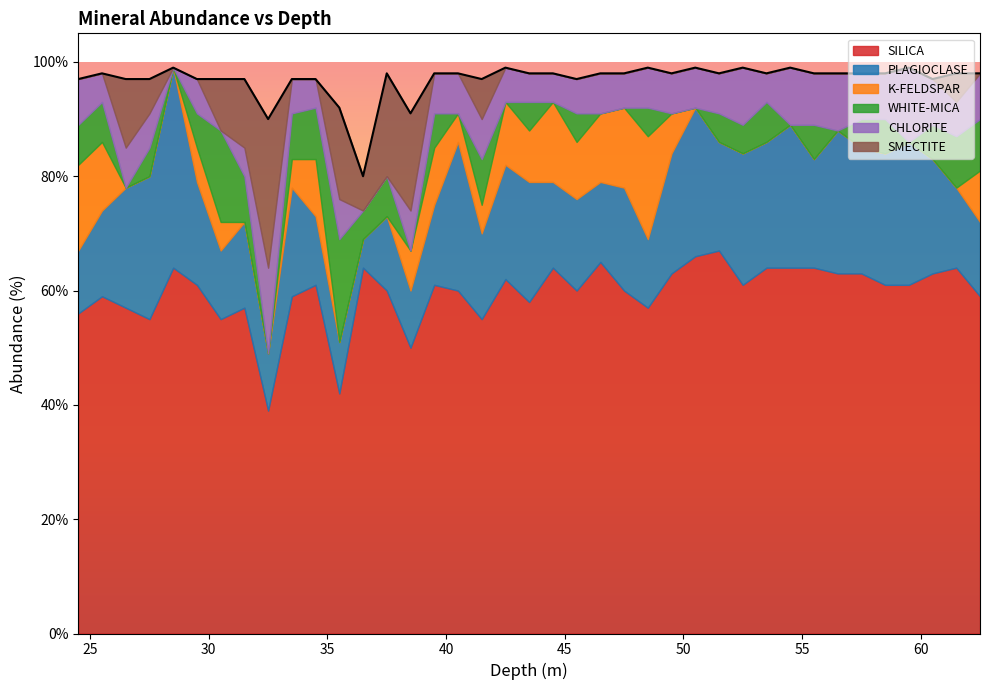

What value does the PLAGIOCLASE series have at 28.5, to the nearest 5?

35